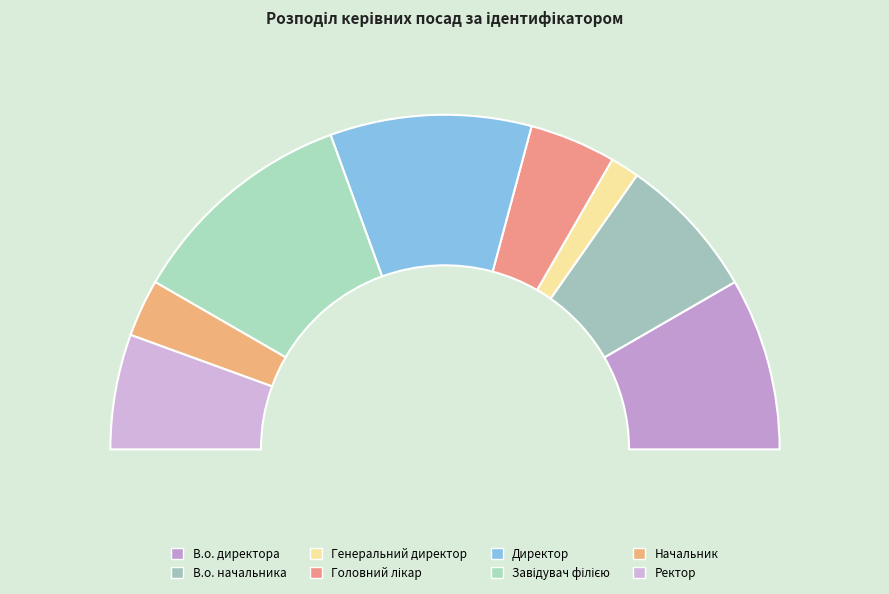

Approximately how many times larger is the value at Начальник compared to Генеральний директор?

2.0